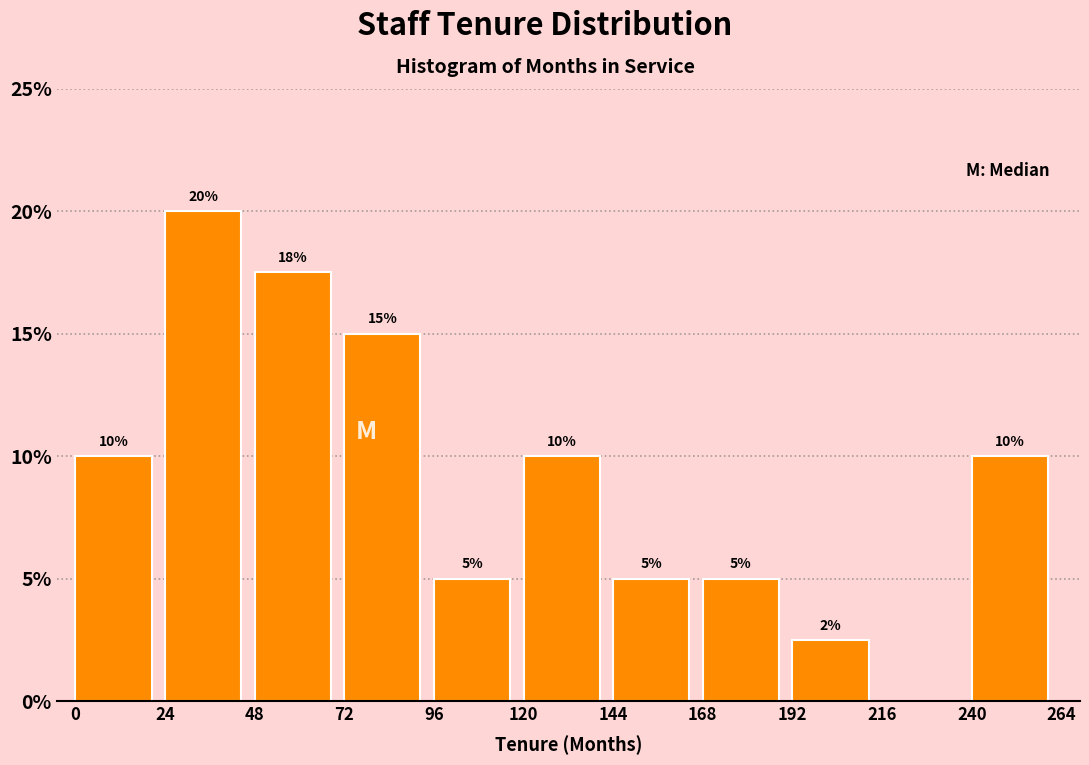

Which range on the x-axis has the tallest bar?

24 to 48